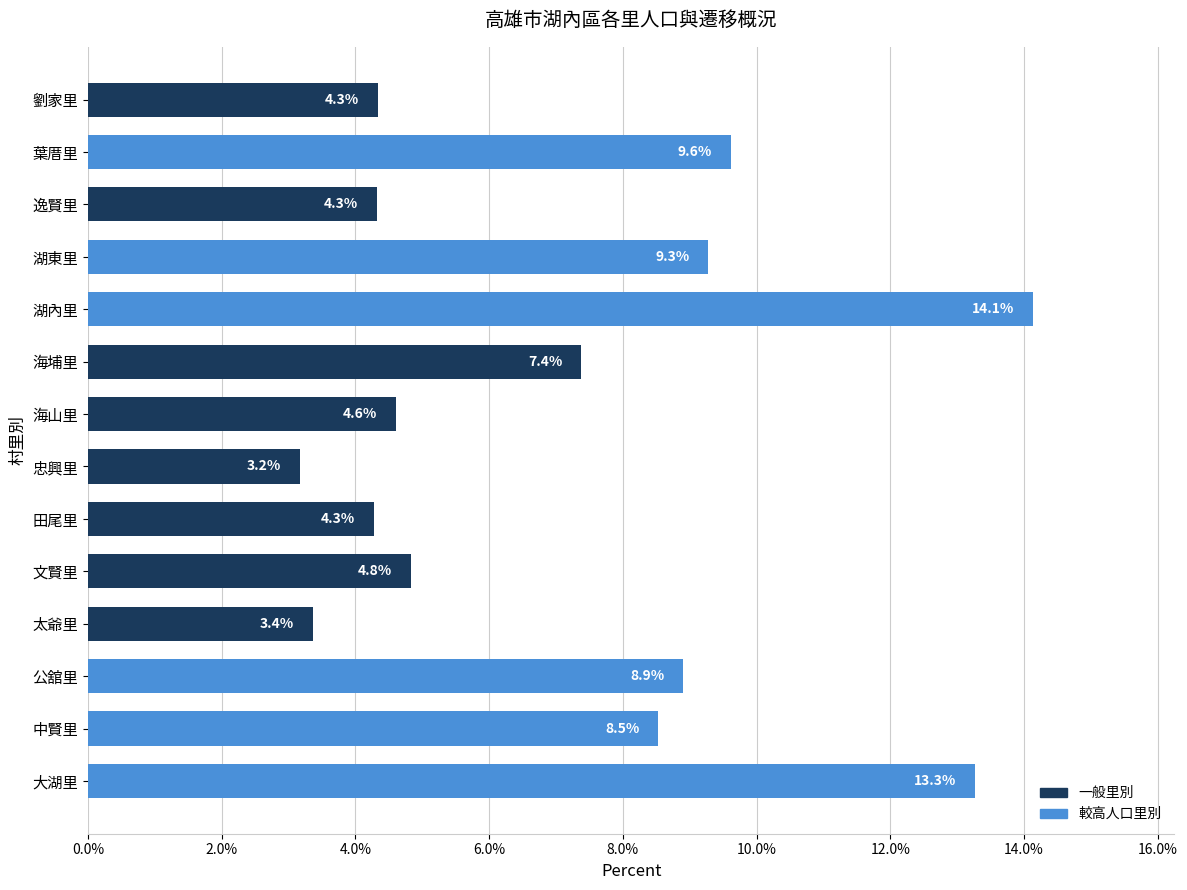

What is the change in value from 公舘里 to 逸賢里?

-4.6